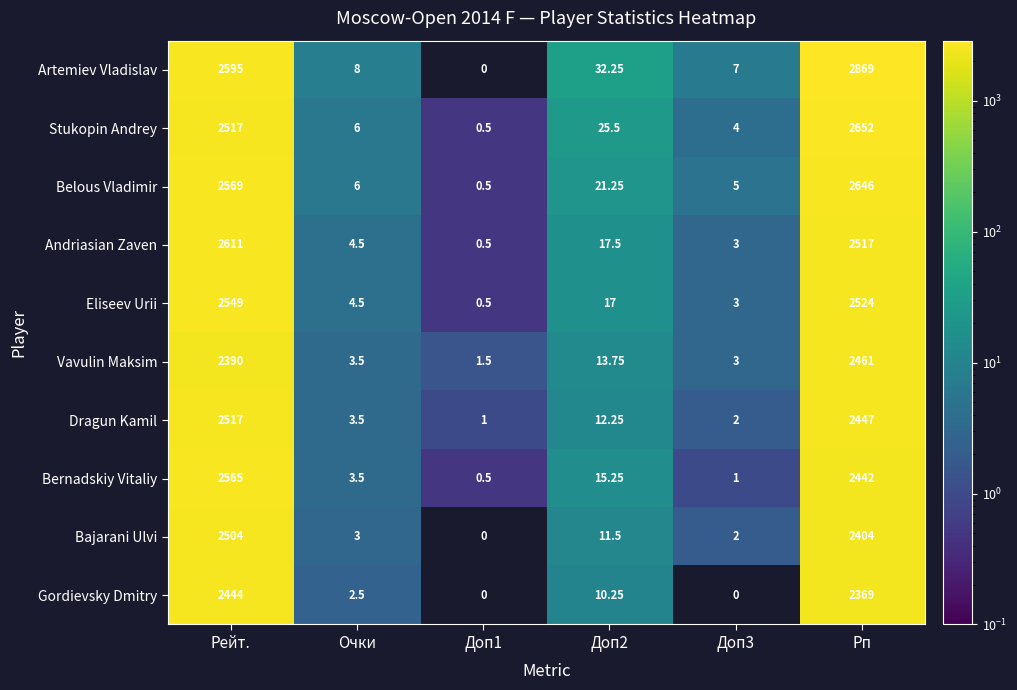

Where is Bernadskiy Vitaliy nearest to the value 1282?

Рп